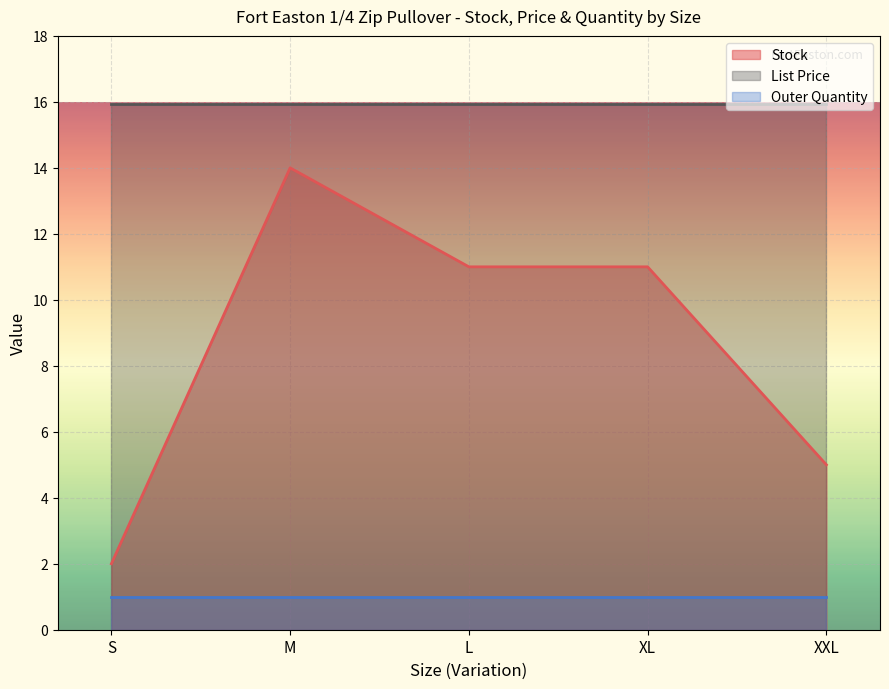

How many lines are shown in the chart?

3